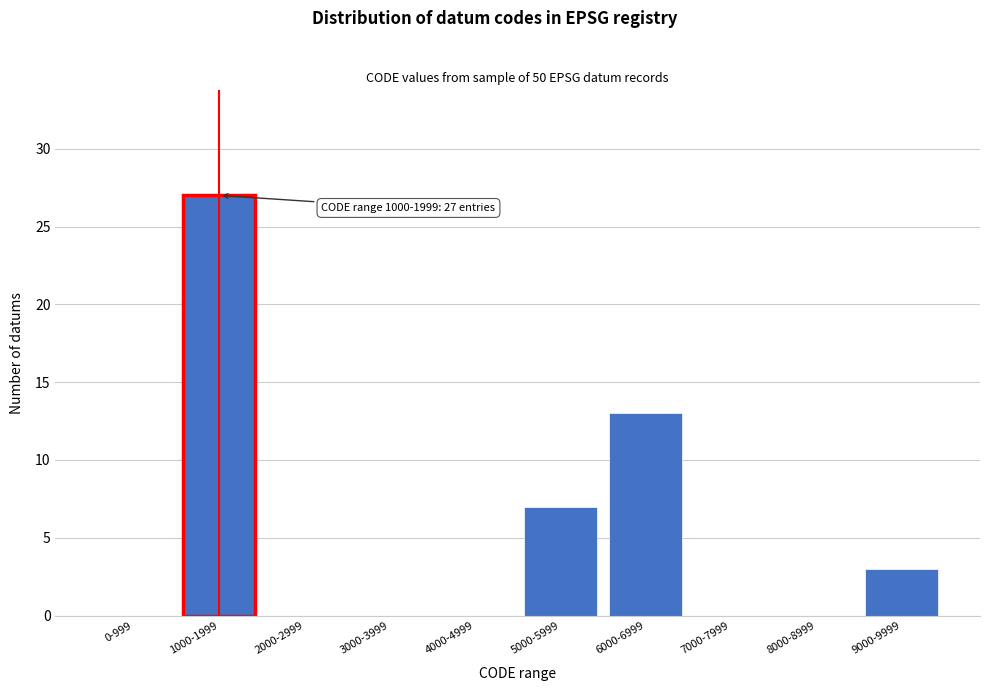

Reading left to right, extract all data points from this chart.

0-999=0	1000-1999=27	2000-2999=0	3000-3999=0	4000-4999=0	5000-5999=7	6000-6999=13	7000-7999=0	8000-8999=0	9000-9999=3